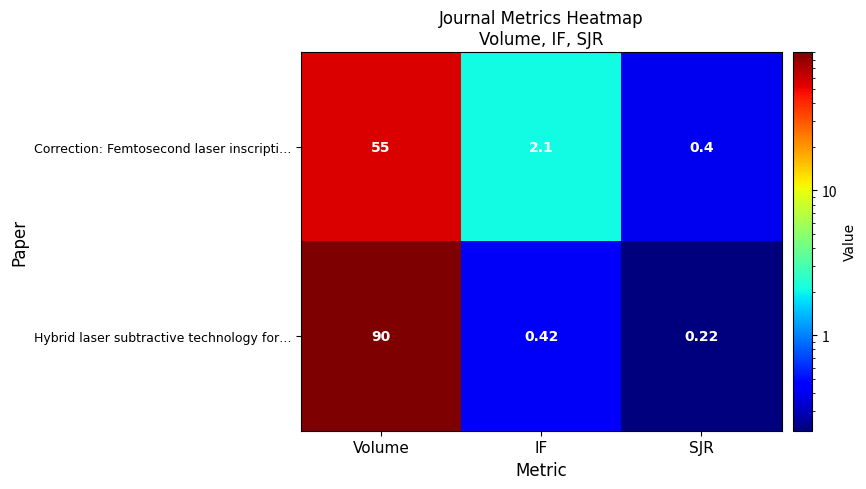

At which label does Correction: Femtosecond laser inscripti… reach its peak?

Volume